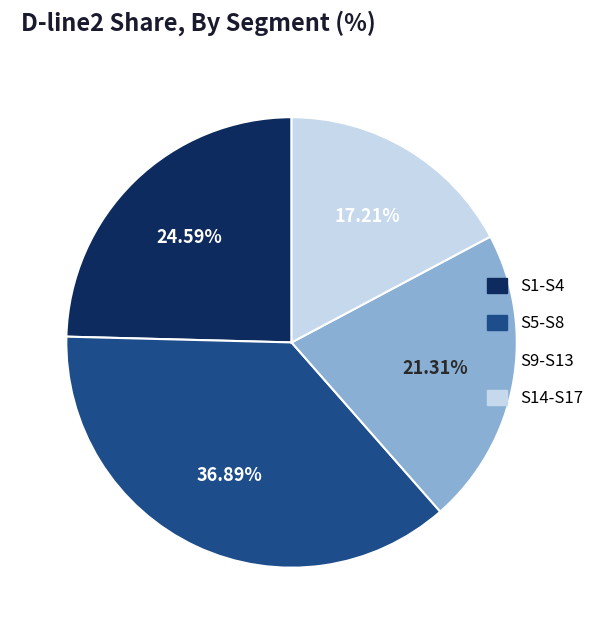

Does any single category account for the majority?

No